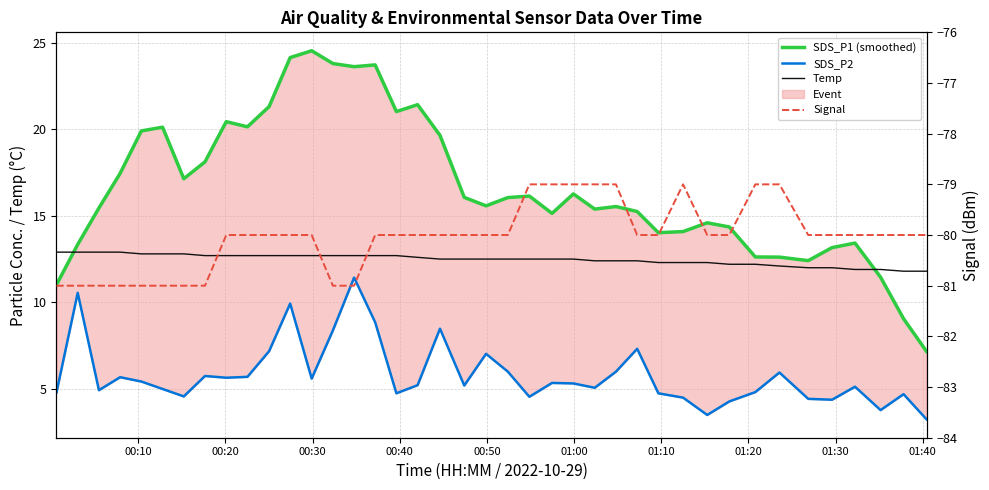

In SDS_P1 (smoothed), how many points are lower than both neighbors (excluding endpoints)?

9